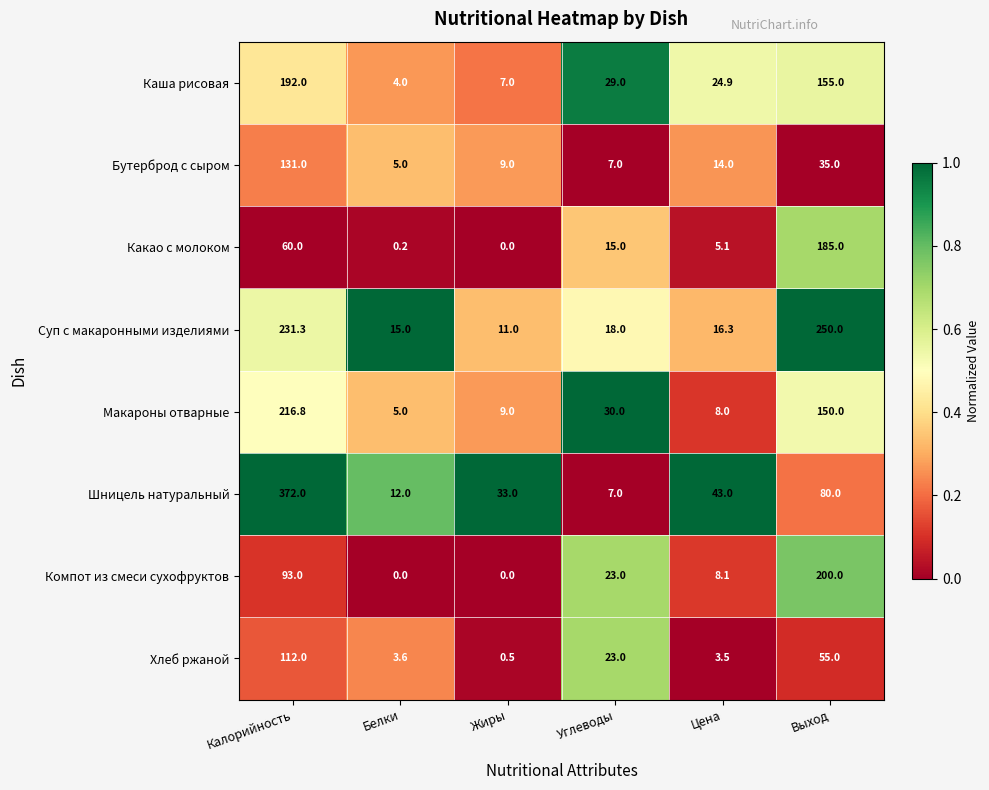

At which label does Каша рисовая first exceed 29?

Калорийность